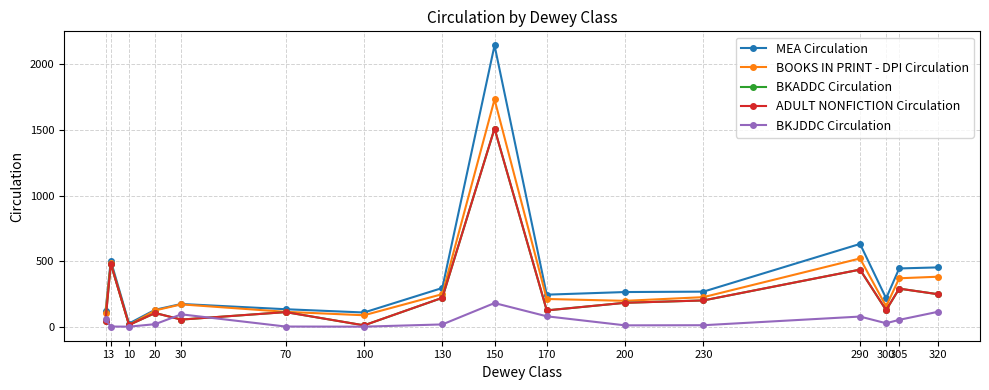

True or false: BOOKS IN PRINT - DPI Circulation and BKADDC Circulation cross at least once.

False